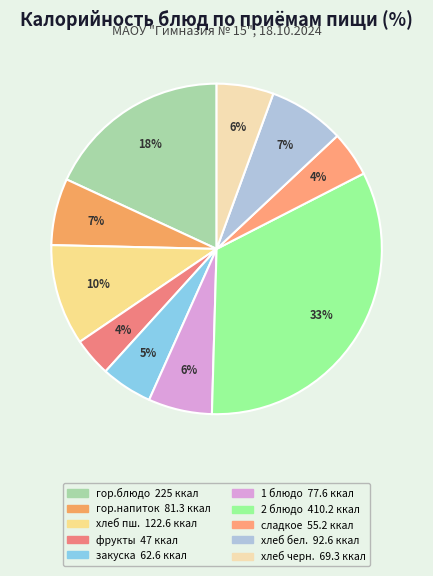

How many segments does this pie chart have?

10